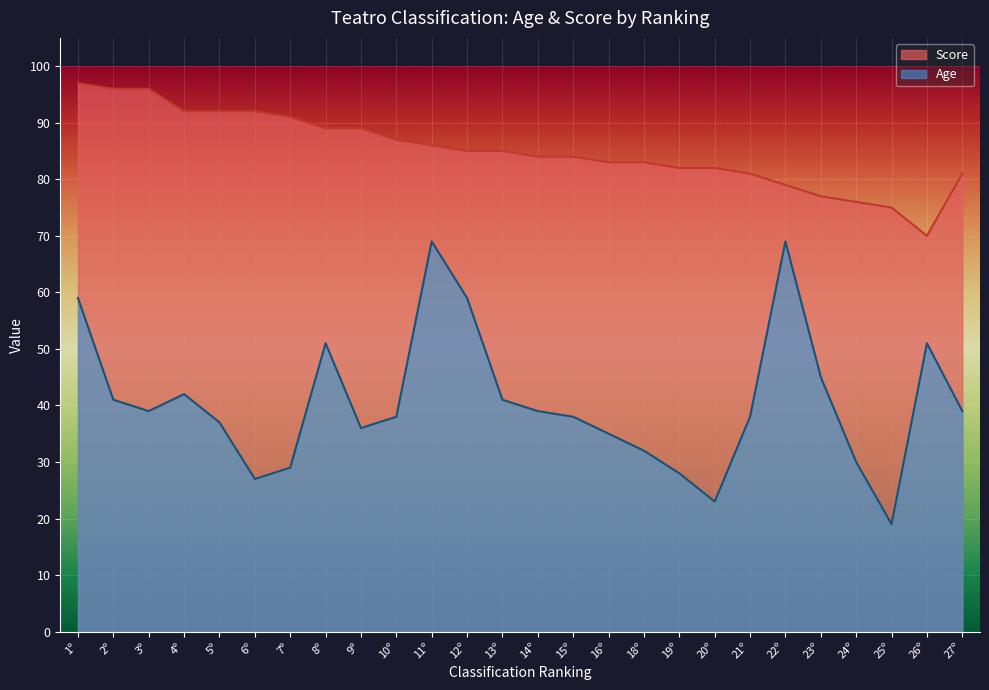

Reading left to right, what are all the values shown in this chart?

1º=59	2º=41	3º=39	4º=42	5º=37	6º=27	7º=29	8º=51	9º=36	10º=38	11º=69	12º=59	13º=41	14º=39	15º=38	16º=35	18º=32	19º=28	20º=23	21º=38	22º=69	23º=45	24º=30	25º=19	26º=51	27º=39